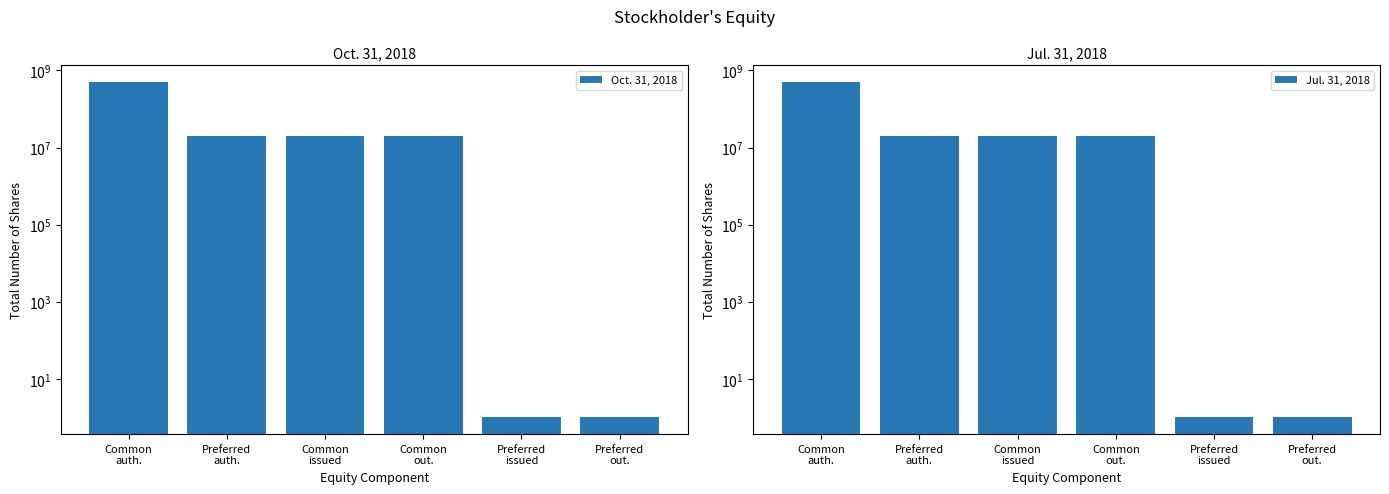

What is the approximate value of Jul. 31, 2018 at Common
out.?

20000000